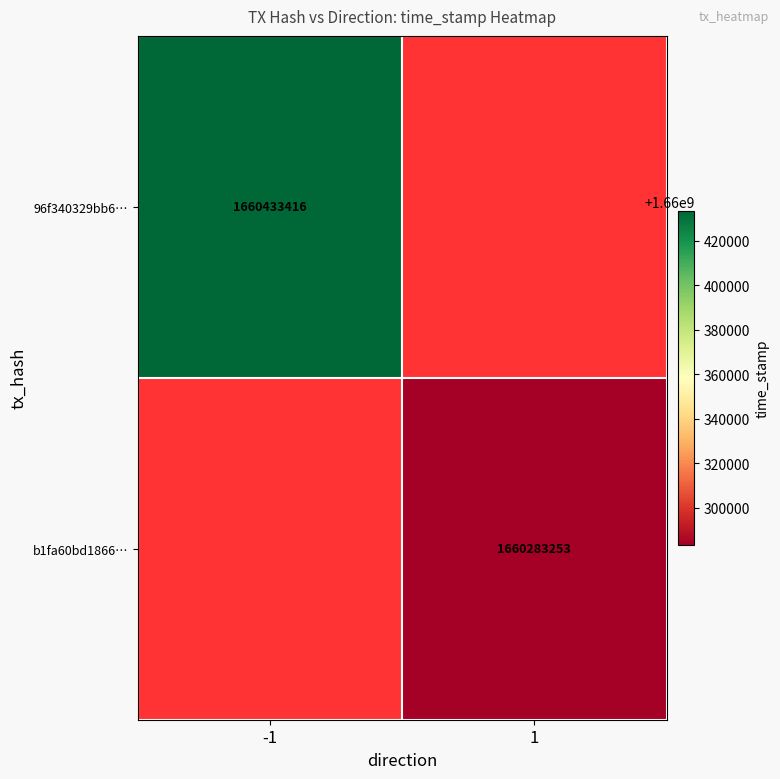

At which category does the chart reach its minimum across all series?

1